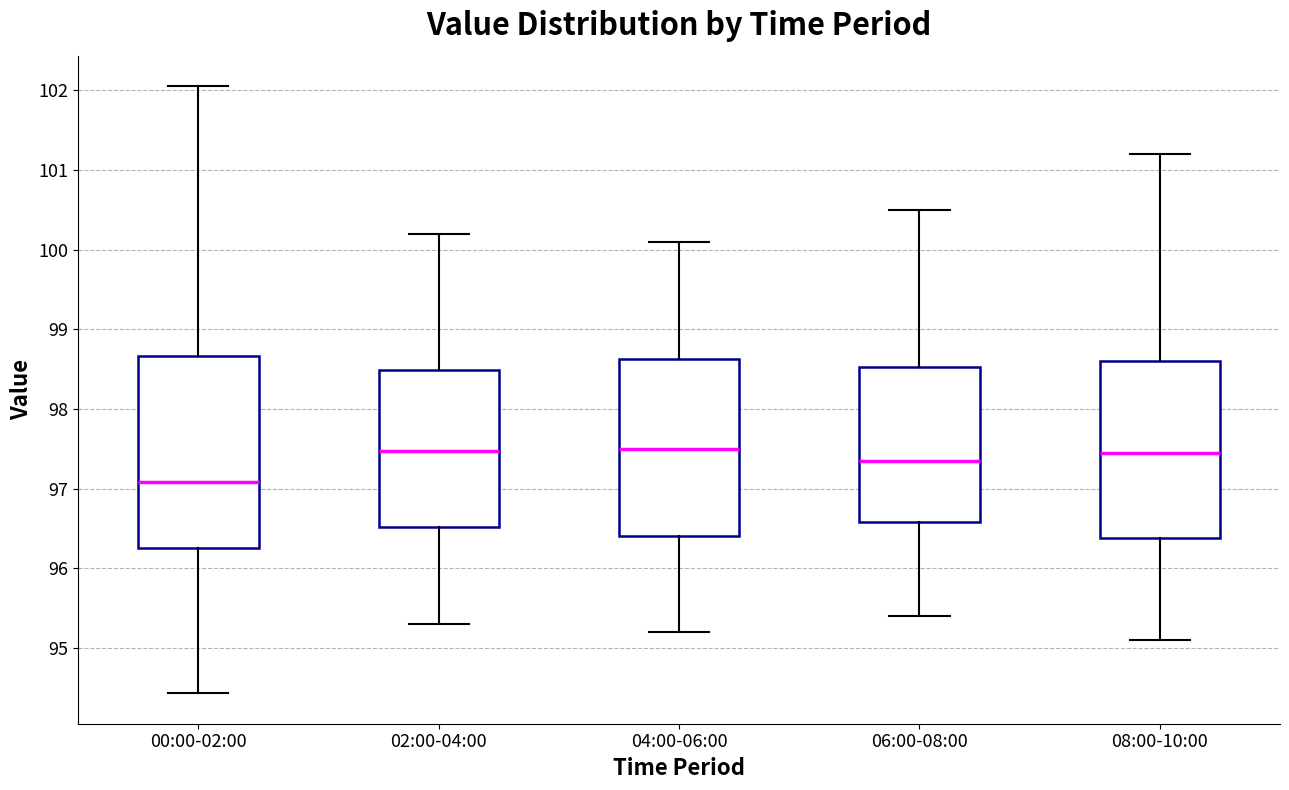

Reading left to right, read every box against the y-axis: the position of its median line, the range the box covers, and the ends of its whiskers. The values are not printed on the chart, so give them approximately, as read against the axis.

00:00-02:00: median 97.1, box 96.3 to 98.7, whiskers 94.4 to 102.1
02:00-04:00: median 97.5, box 96.5 to 98.5, whiskers 95.3 to 100.2
04:00-06:00: median 97.5, box 96.4 to 98.6, whiskers 95.2 to 100.1
06:00-08:00: median 97.4, box 96.6 to 98.5, whiskers 95.4 to 100.5
08:00-10:00: median 97.5, box 96.4 to 98.6, whiskers 95.1 to 101.2